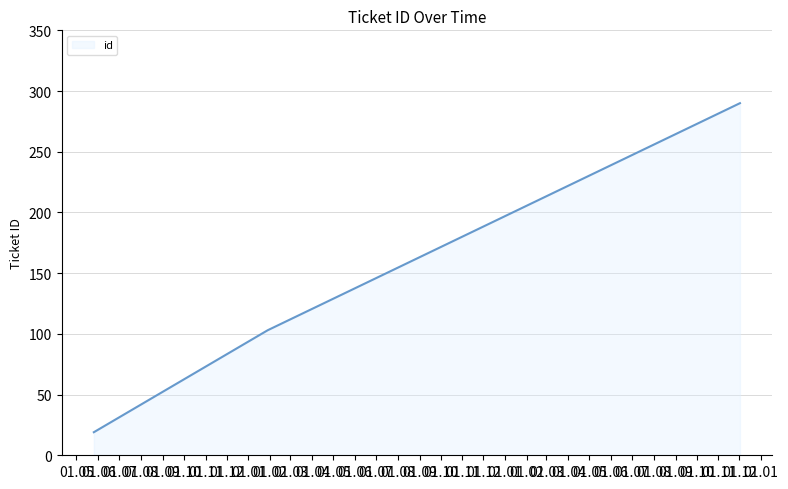

What is the maximum value shown in the chart?

290